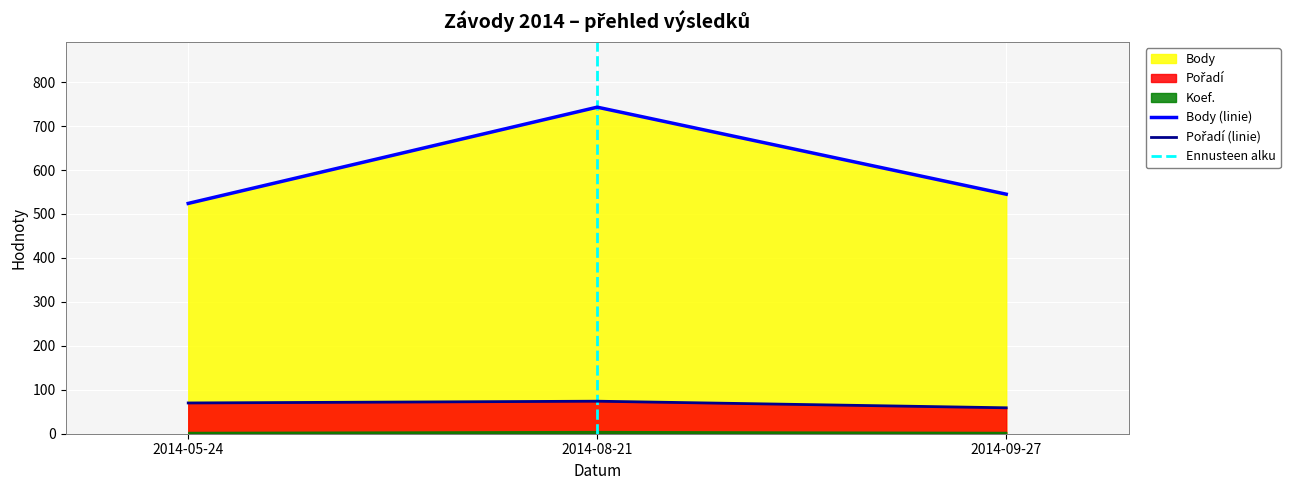

True or false: Body has a value of 367 at 2014-05-24.

False